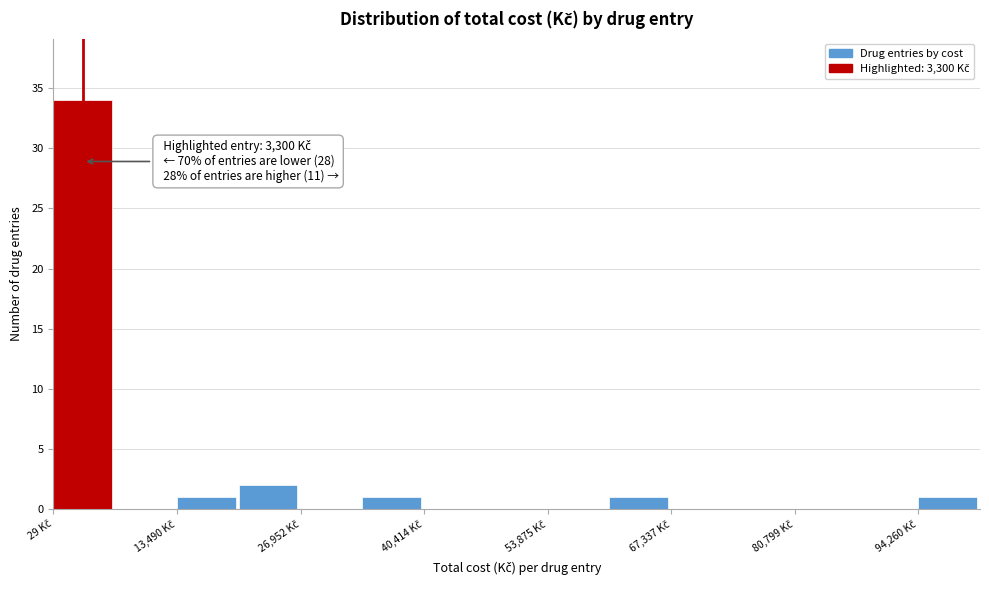

Read against the x-axis, roughly where is the centre of the tallest bar?

4000